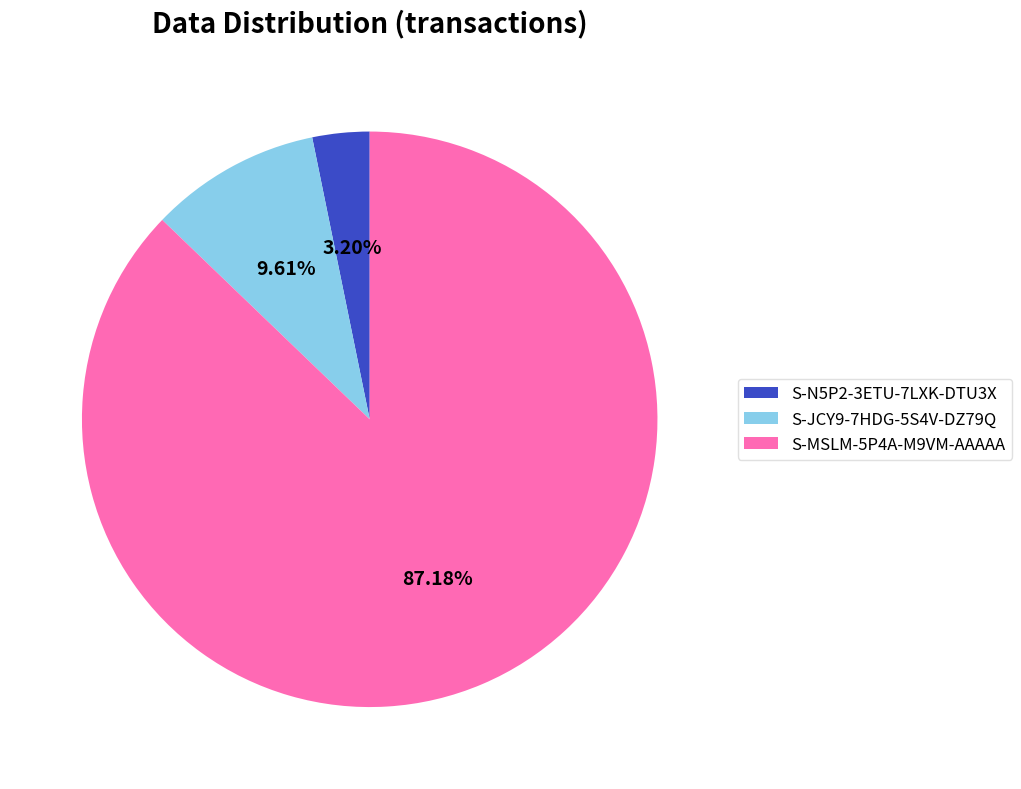

What percentage is the S-N5P2-3ETU-7LXK-DTU3X slice, to the nearest percent?

3%